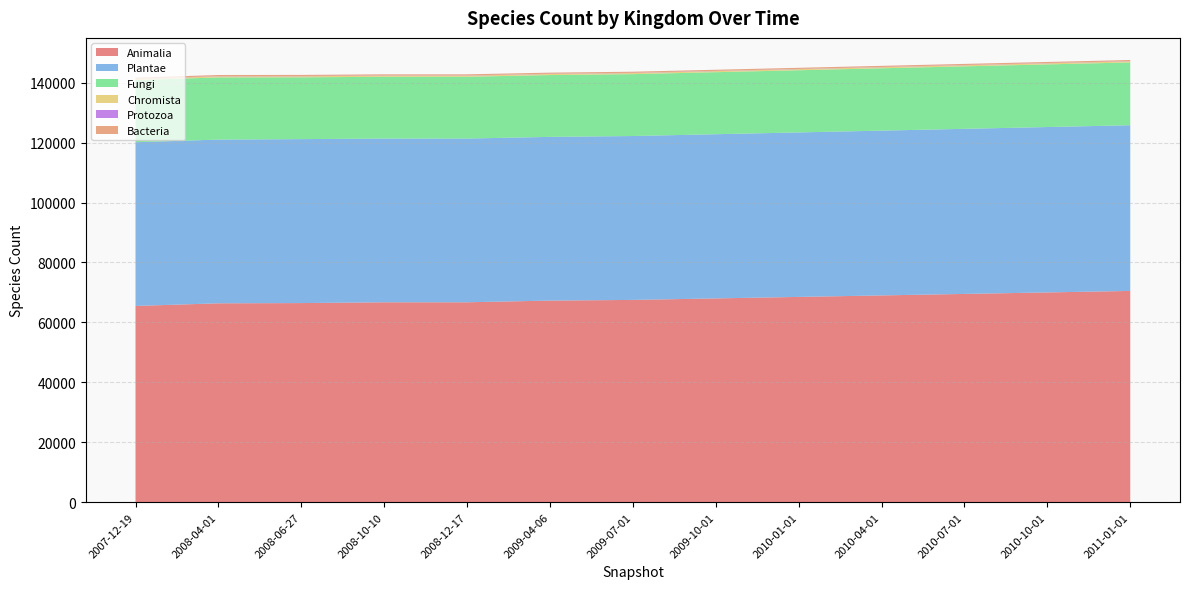

Reading left to right, extract all data points from this chart.

Animalia: 2007-12-19=65488	2008-04-01=66365	2008-06-27=66445	2008-10-10=66707	2008-12-17=66710	2009-04-06=67274	2009-07-01=67500	2009-10-01=68000	2010-01-01=68500	2010-04-01=69000	2010-07-01=69500	2010-10-01=70000	2011-01-01=70500
Plantae: 2007-12-19=54640	2008-04-01=54640	2008-06-27=54717	2008-10-10=54644	2008-12-17=54645	2009-04-06=54640	2009-07-01=54700	2009-10-01=54800	2010-01-01=54900	2010-04-01=55000	2010-07-01=55100	2010-10-01=55200	2011-01-01=55300
Fungi: 2007-12-19=20742	2008-04-01=20742	2008-06-27=20622	2008-10-10=20622	2008-12-17=20620	2009-04-06=20627	2009-07-01=20650	2009-10-01=20700	2010-01-01=20750	2010-04-01=20800	2010-07-01=20850	2010-10-01=20900	2011-01-01=20950
Chromista: 2007-12-19=372	2008-04-01=372	2008-06-27=371	2008-10-10=371	2008-12-17=371	2009-04-06=371	2009-07-01=372	2009-10-01=373	2010-01-01=374	2010-04-01=375	2010-07-01=376	2010-10-01=377	2011-01-01=378
Protozoa: 2007-12-19=78	2008-04-01=78	2008-06-27=78	2008-10-10=78	2008-12-17=78	2009-04-06=78	2009-07-01=78	2009-10-01=78	2010-01-01=78	2010-04-01=78	2010-07-01=78	2010-10-01=78	2011-01-01=78
Bacteria: 2007-12-19=364	2008-04-01=364	2008-06-27=364	2008-10-10=364	2008-12-17=364	2009-04-06=364	2009-07-01=364	2009-10-01=364	2010-01-01=364	2010-04-01=364	2010-07-01=364	2010-10-01=364	2011-01-01=364